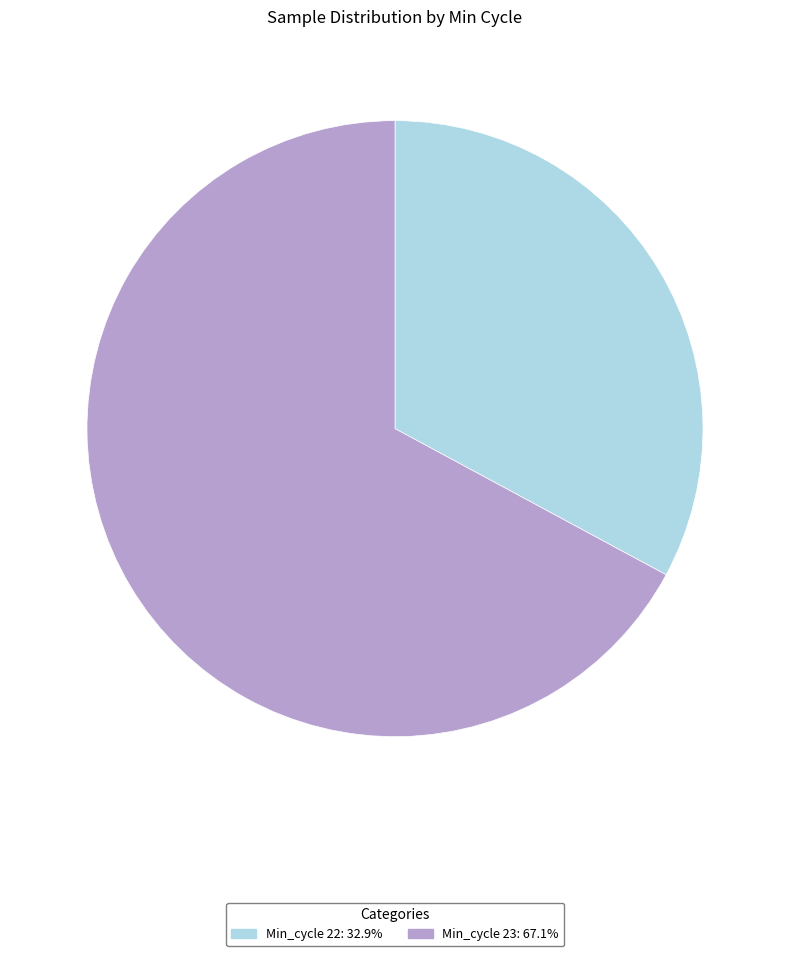

Is there any slice that represents more than half of the pie?

Yes